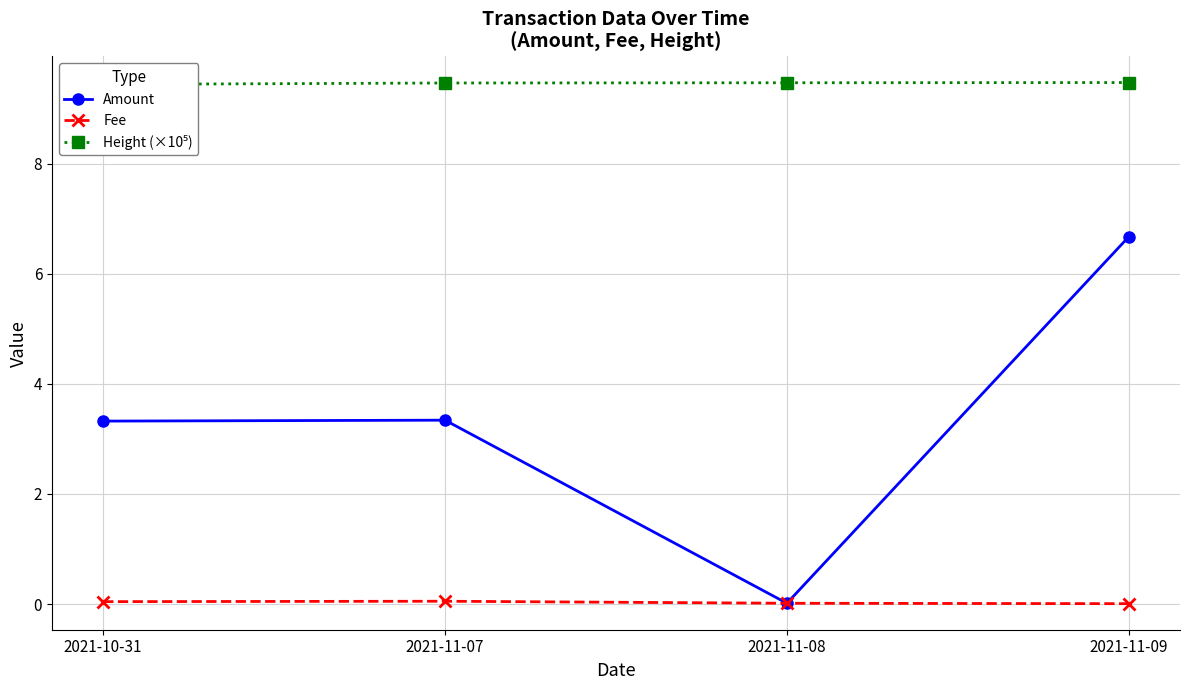

Where is Height (×10⁵) nearest to the value 9?

2021-10-31